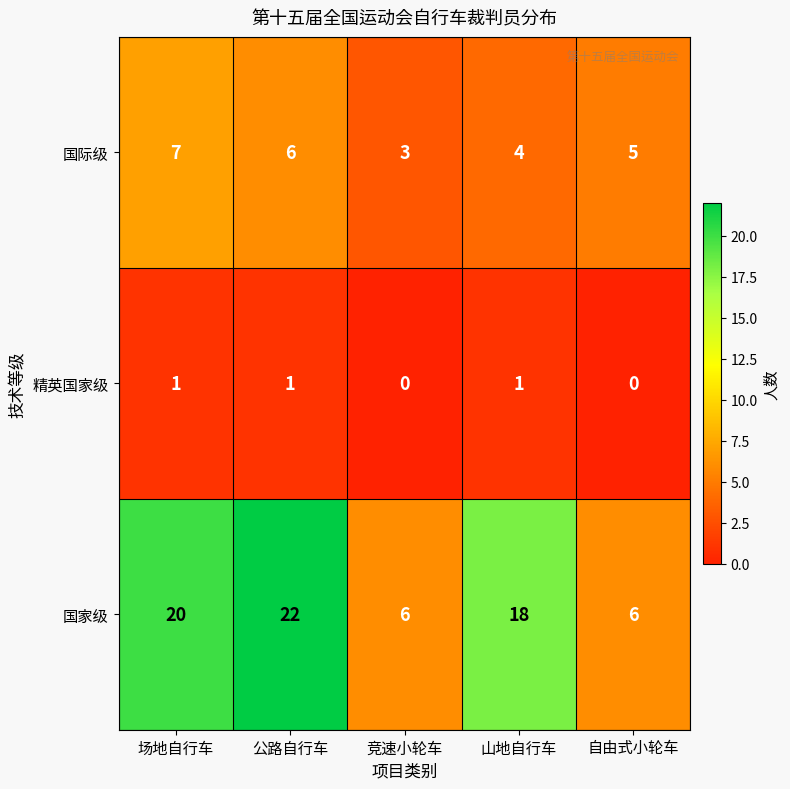

Is the value of 精英国家级 at 竞速小轮车 greater than the value of 国际级 at 场地自行车?

No